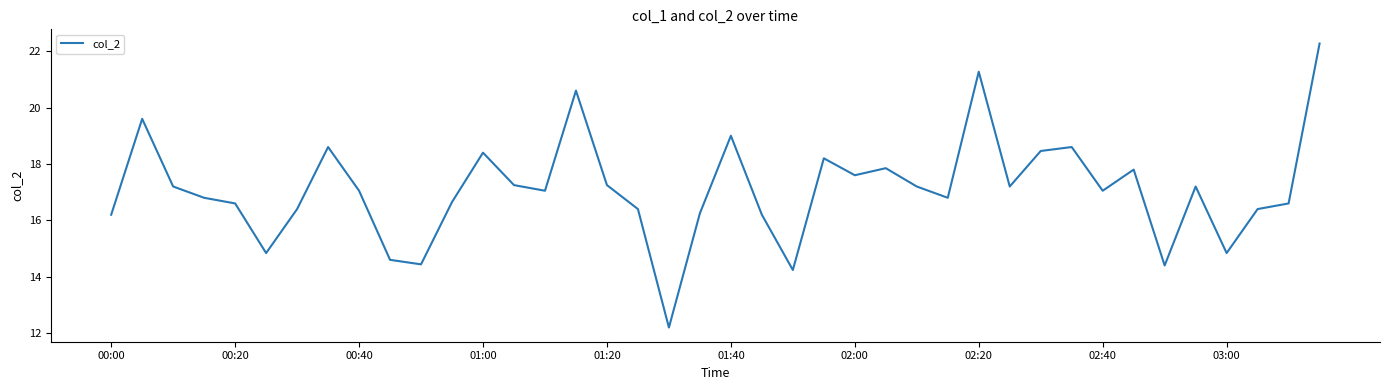

What is the maximum value shown in the chart?

22.3